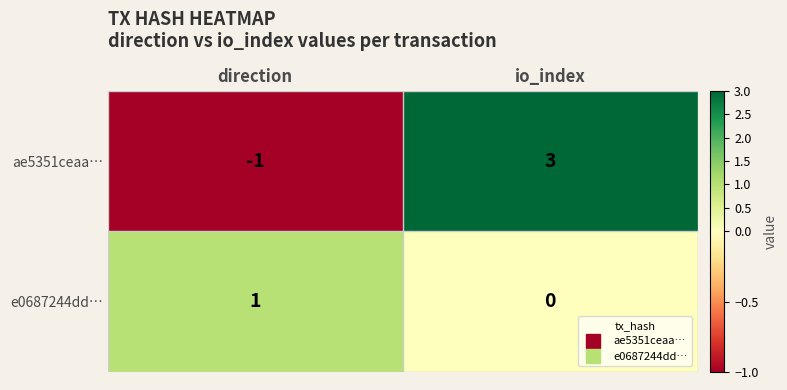

Which series has the widest spread of values?

ae5351ceaa…